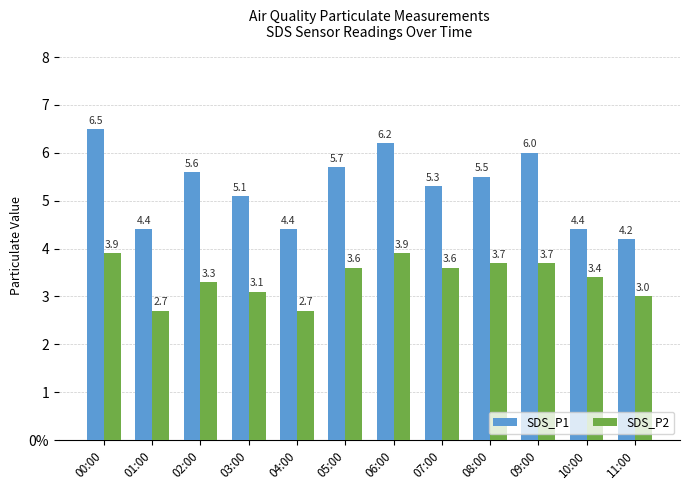

Rank the series at 03:00 from lowest to highest value.

SDS_P2, SDS_P1